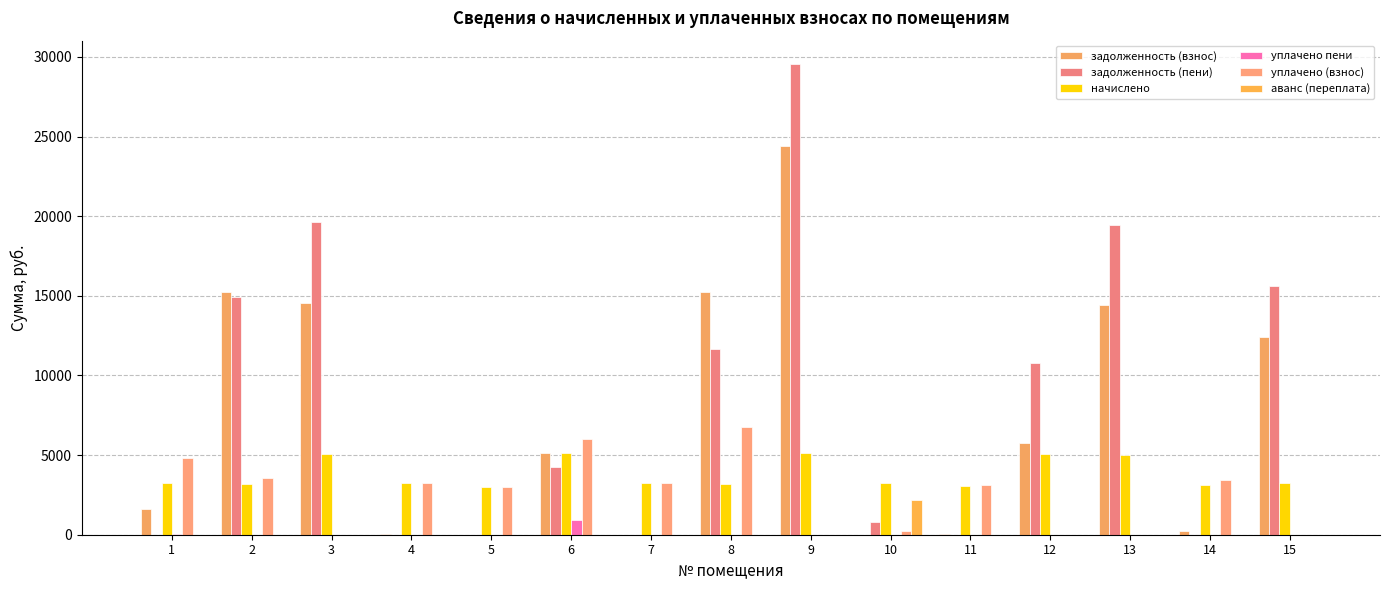

How many groups of bars are there?

15